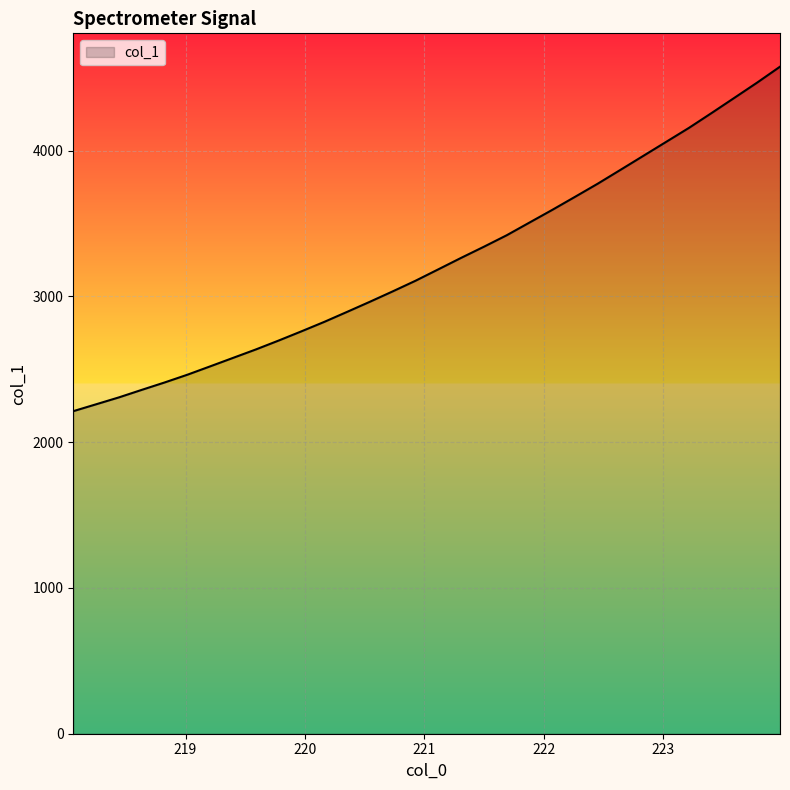

What is the minimum value shown in the chart?

2212.7